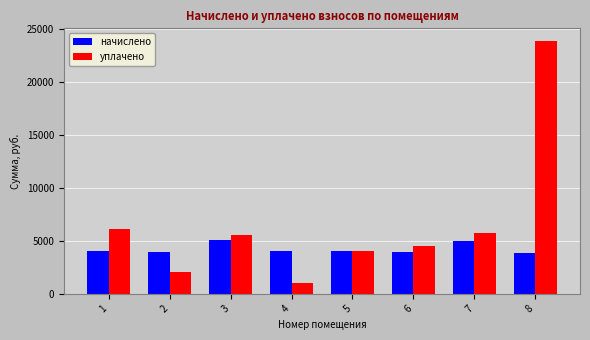

What is the difference between the начислено values at 3 and 1?

1055.8